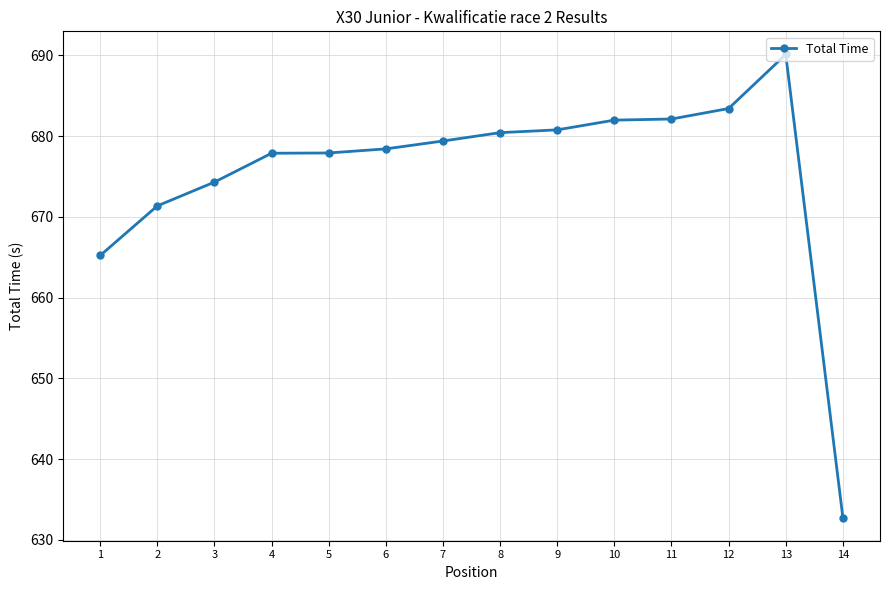

What is the average value?

675.4